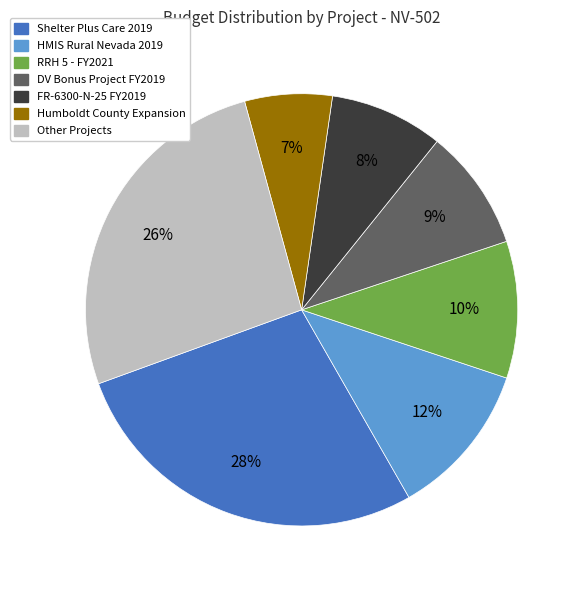

How many slices are in this pie chart?

7